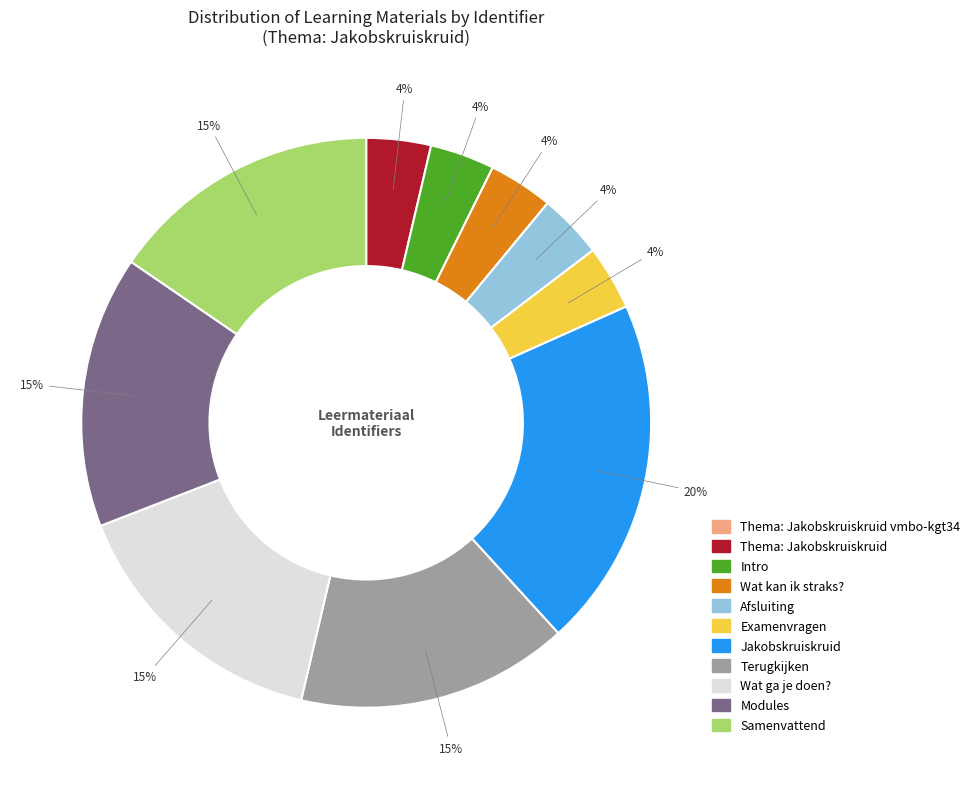

Is there any slice that represents more than half of the pie?

No